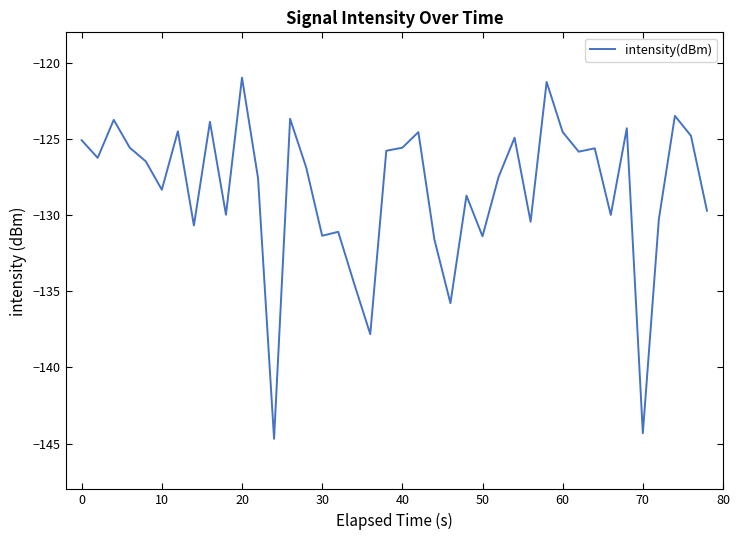

What is the difference between the maximum and minimum values?

23.7